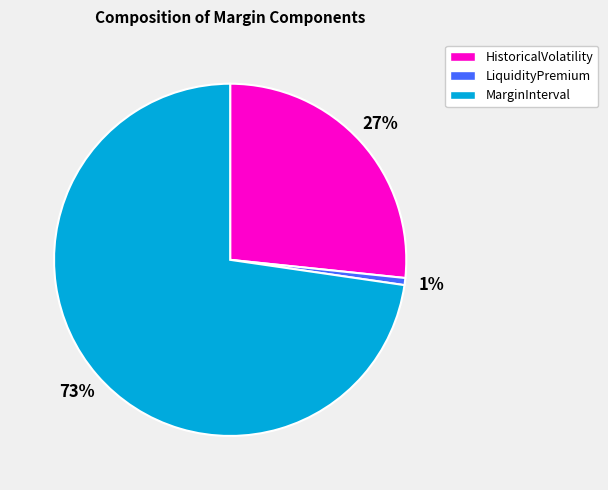

Which slice is the smallest?

LiquidityPremium